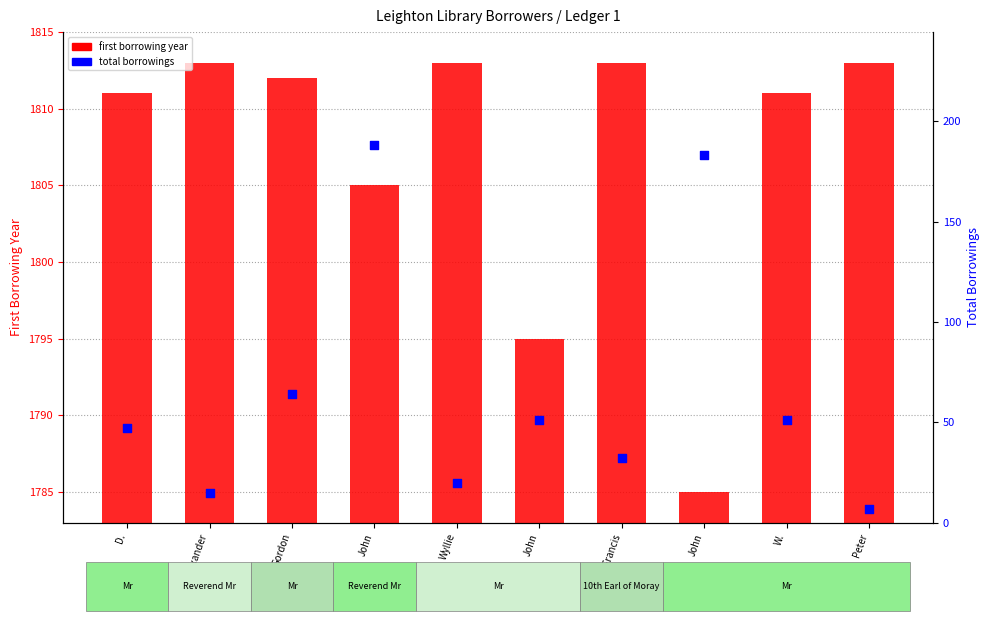

At which category is the sum across all series the highest?

John